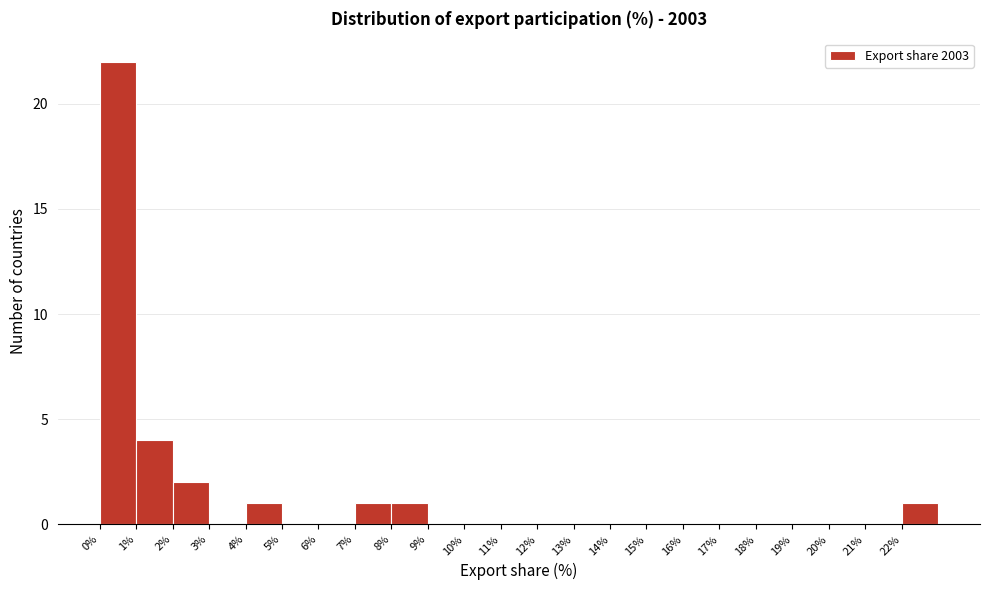

Reading left to right, list every bar in this chart as the range it spans on the x-axis followed by its height. The values are not printed on the chart, so give them approximately, as read against the axis.

0 to 1: 22
1 to 2: 4
2 to 3: 2
3 to 4: 0
4 to 5: 1
5 to 6: 0
6 to 7: 0
7 to 8: 1
8 to 9: 1
9 to 10: 0
10 to 11: 0
11 to 12: 0
12 to 13: 0
13 to 14: 0
14 to 15: 0
15 to 16: 0
16 to 17: 0
17 to 18: 0
18 to 19: 0
19 to 20: 0
20 to 21: 0
21 to 22: 0
22 to 23: 1